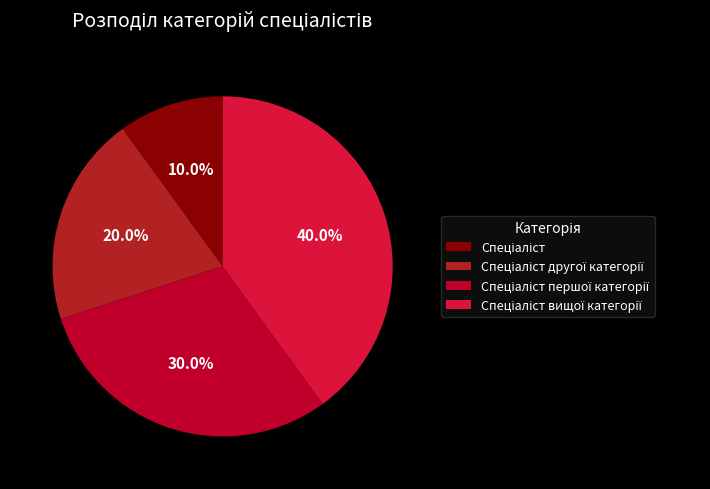

To the nearest percent, what portion does Спеціаліст represent?

10%